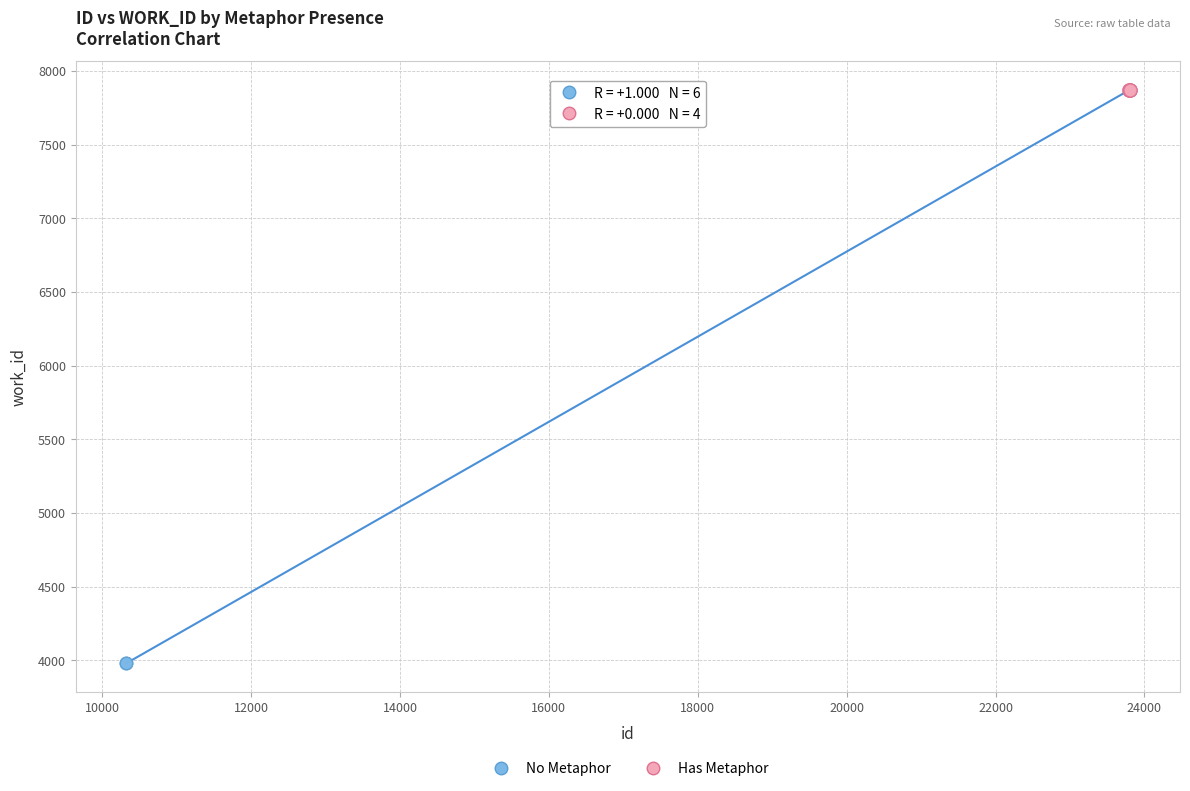

Which series contains the lowest Y value?

No Metaphor